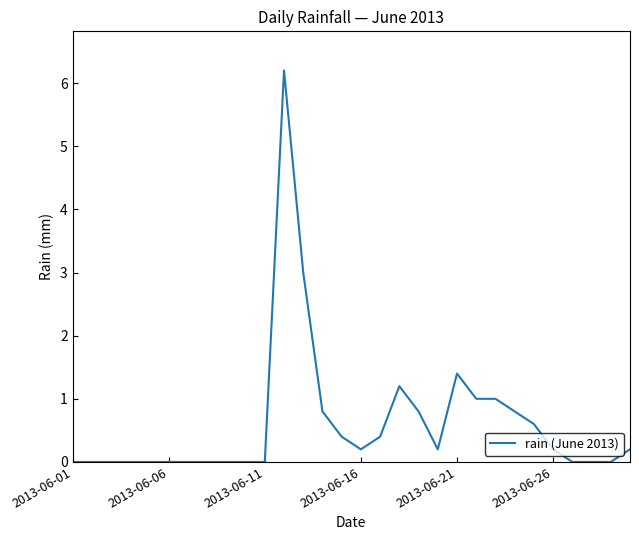

What is the maximum value shown in the chart?

6.2